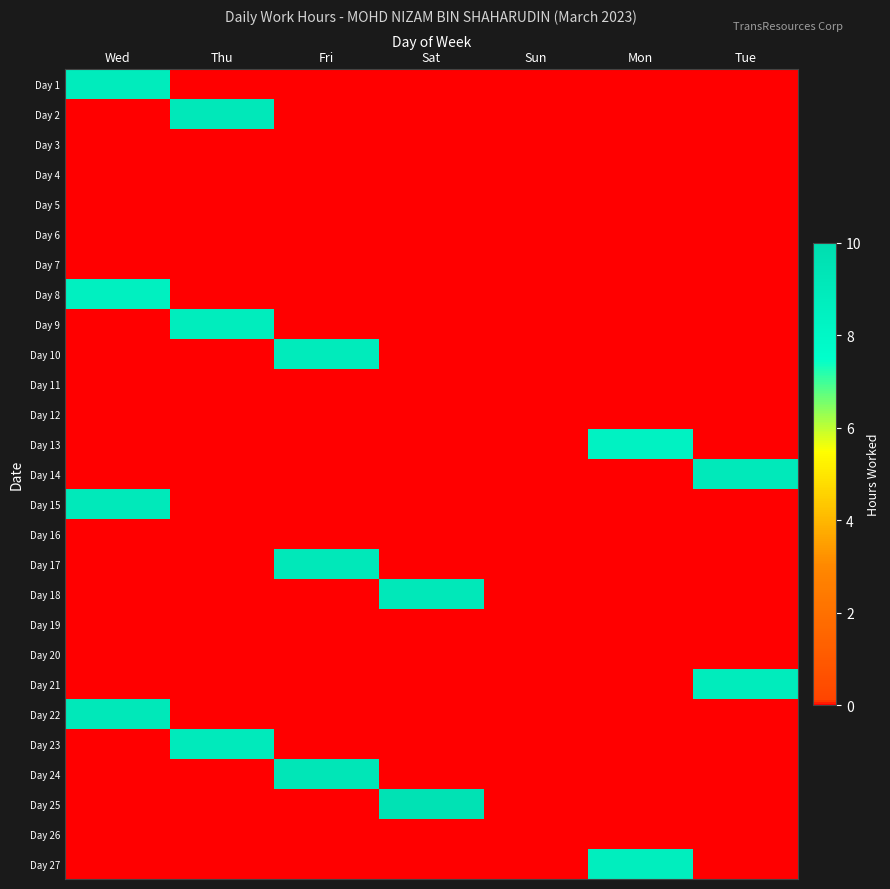

What is the greatest value displayed?

9.6